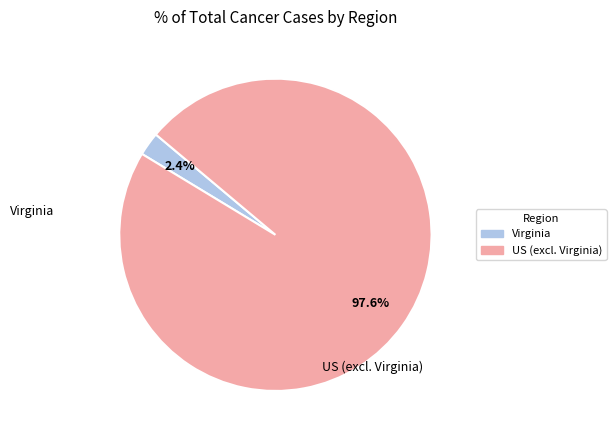

How many segments does this pie chart have?

2